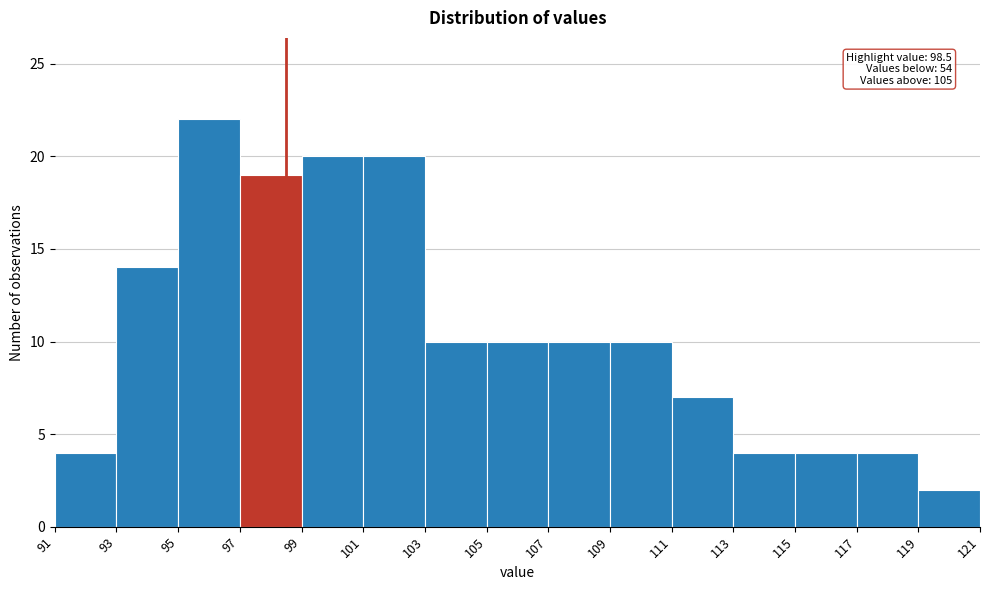

Over which range of the x-axis is the bar tallest?

95 to 97